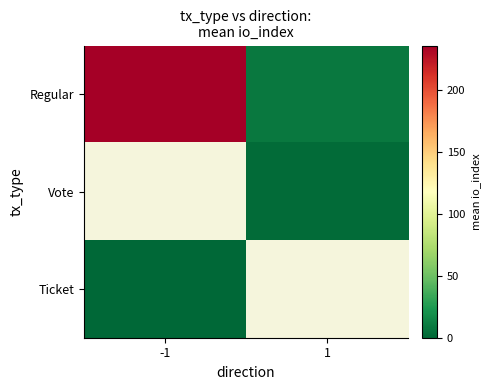

Is the value of Vote at -1 greater than the value of Ticket at 1?

No